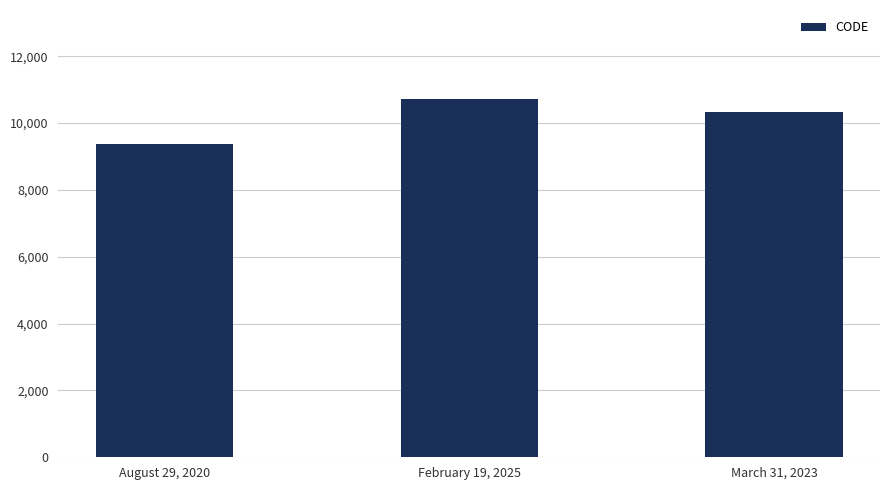

At which label is the value closest to 10041?

March 31, 2023